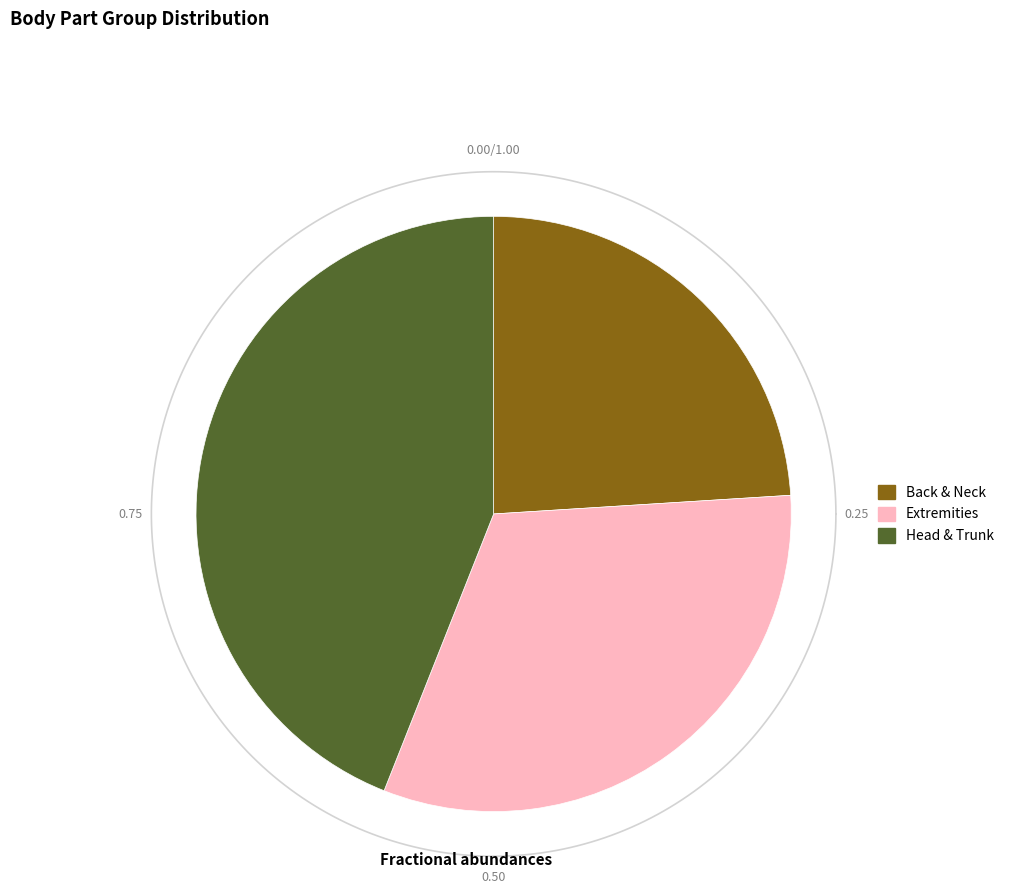

What percentage is the Back & Neck slice, to the nearest percent?

24%